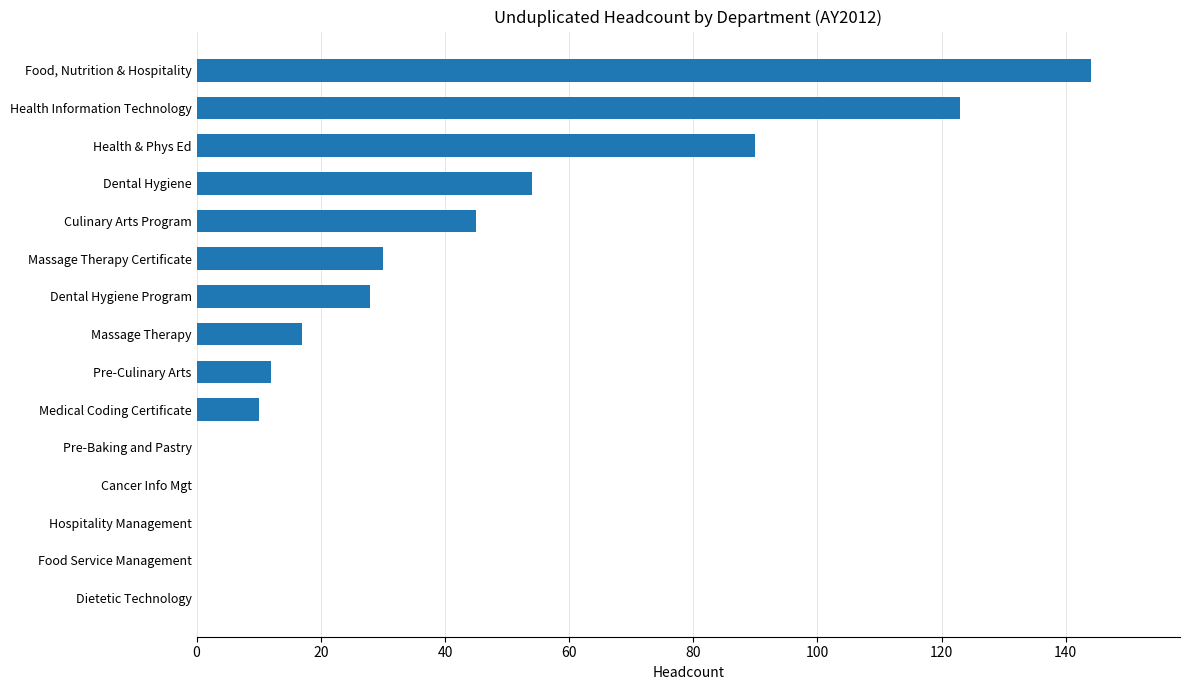

The value at Food Service Management is -89. True or false?

False